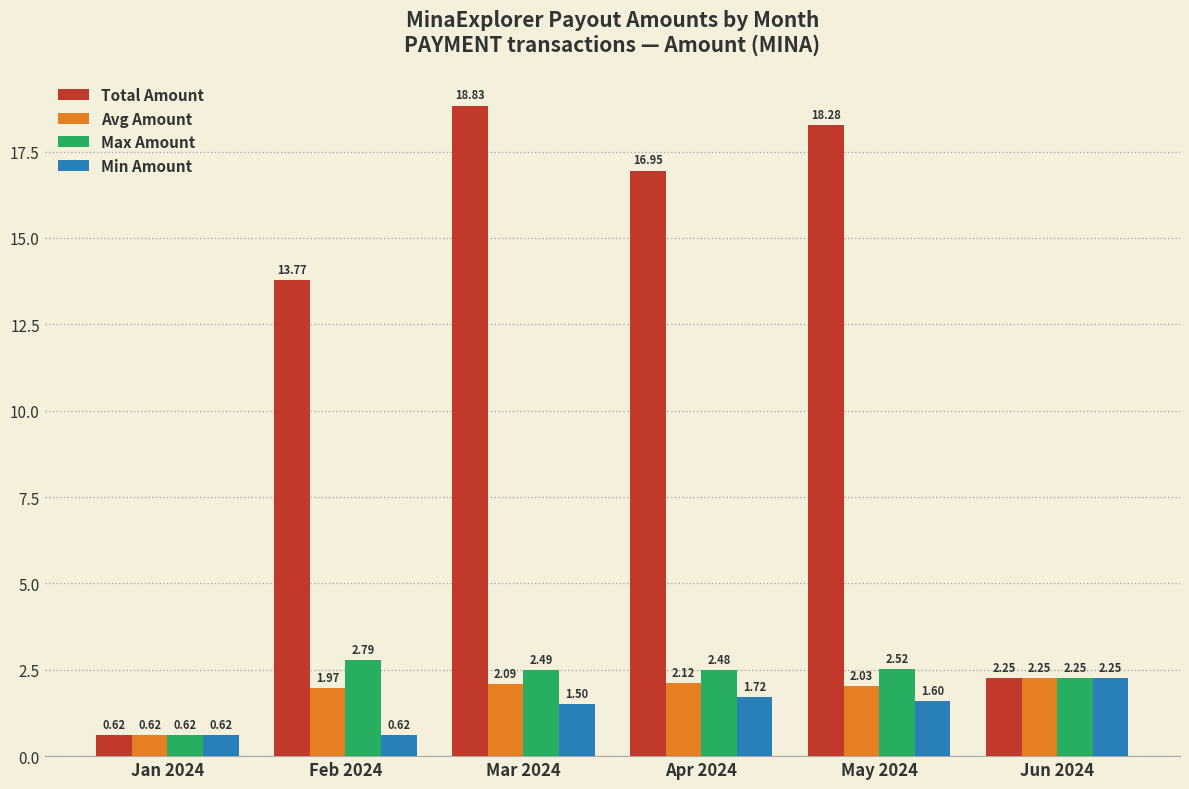

Which series has the largest total across all categories?

Total Amount